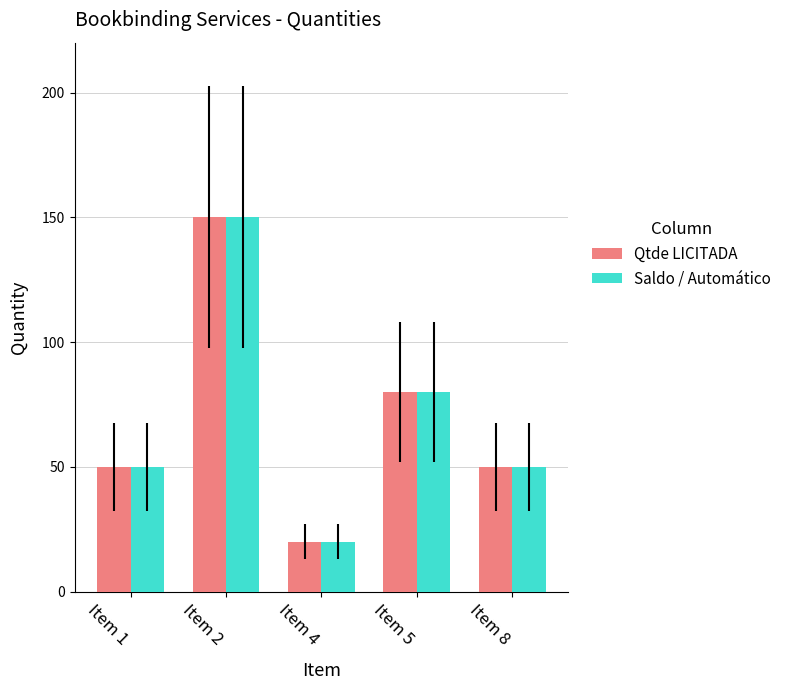

How many categories are shown in the chart?

5